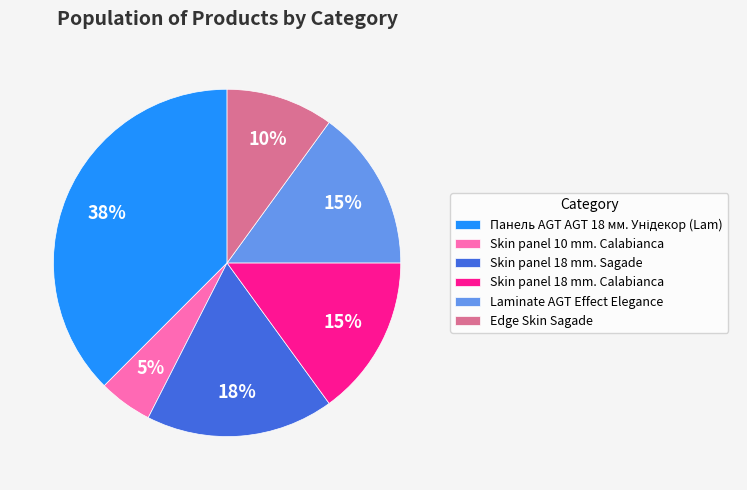

Do Skin panel 18 mm. Sagade and Edge Skin Sagade together represent more than half of the pie?

No